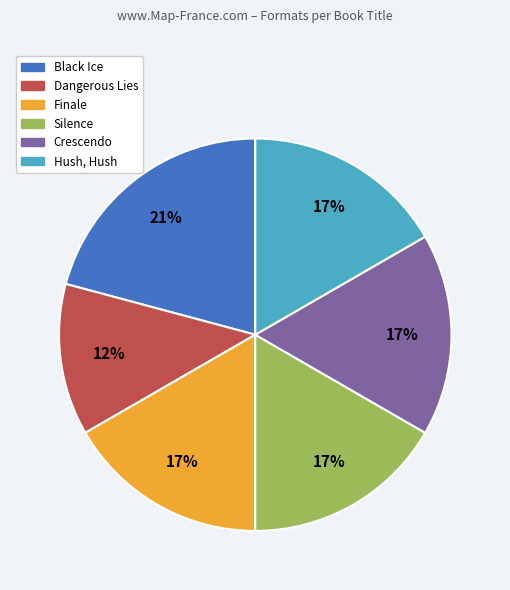

Which category has the smallest portion of the pie?

Dangerous Lies